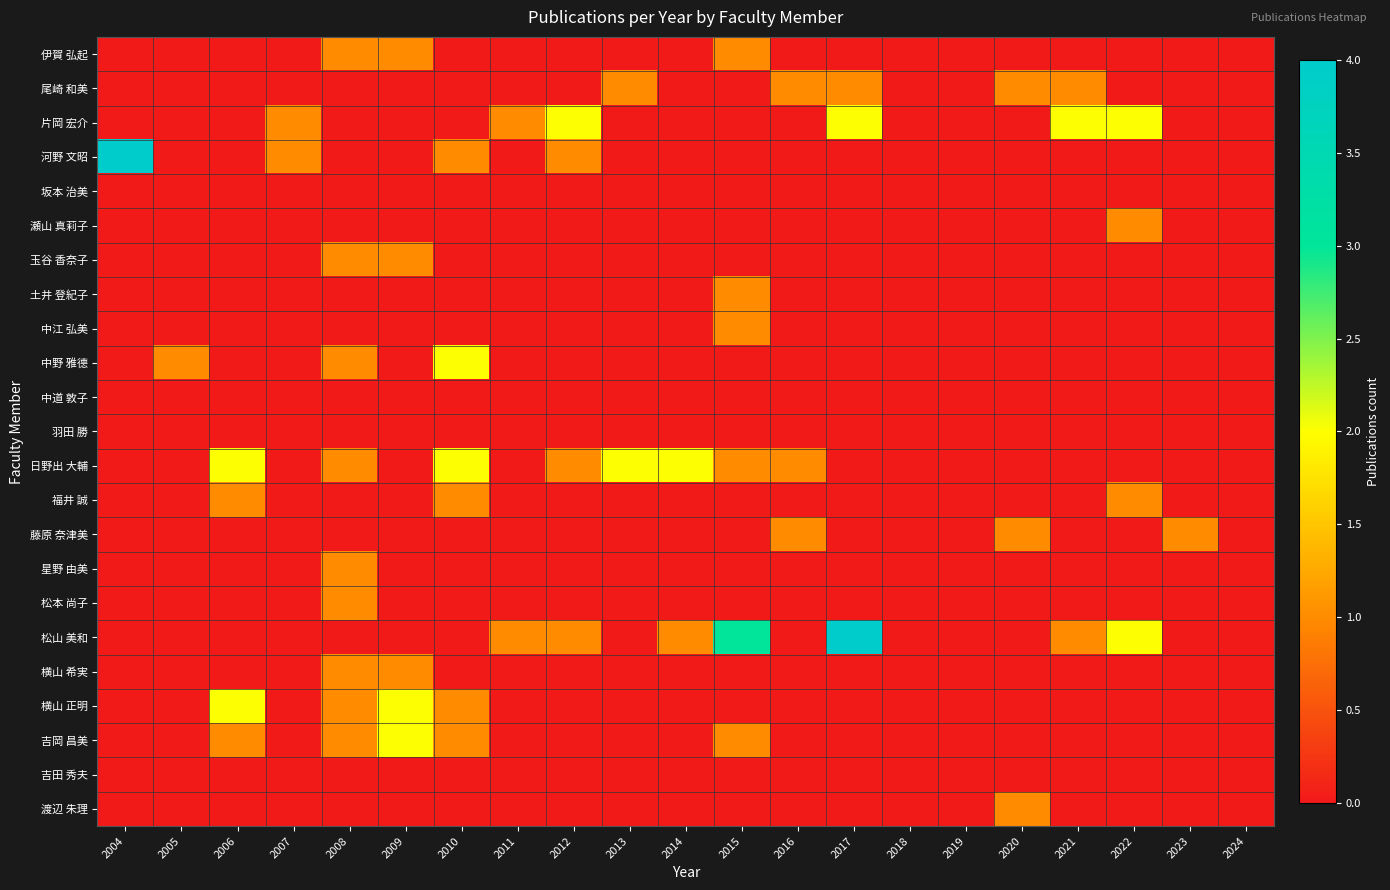

At how many categories does at least one series exceed 2?

3